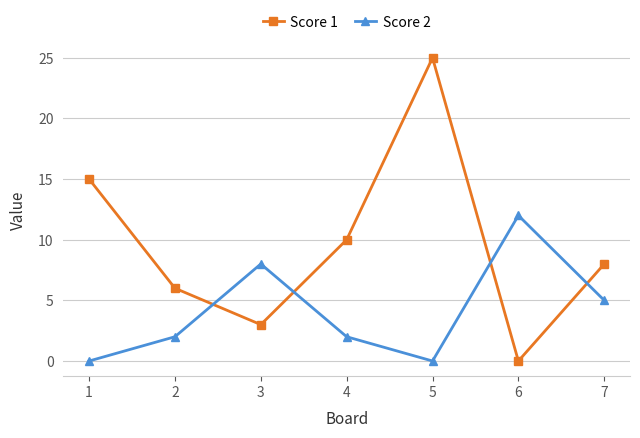

Reading left to right, extract all data points from this chart.

Score 1: 1=15	2=6	3=3	4=10	5=25	6=0	7=8
Score 2: 1=0	2=2	3=8	4=2	5=0	6=12	7=5